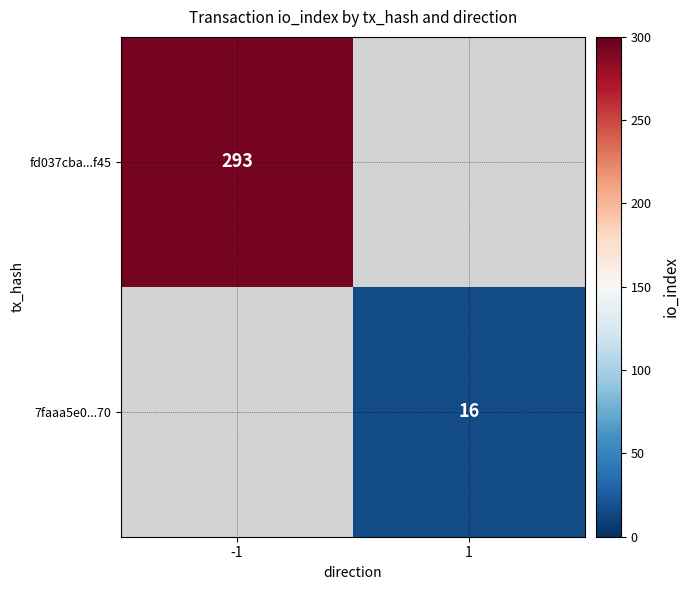

True or false: 7faaa5e0...70 has a value of 5 at 1.

False